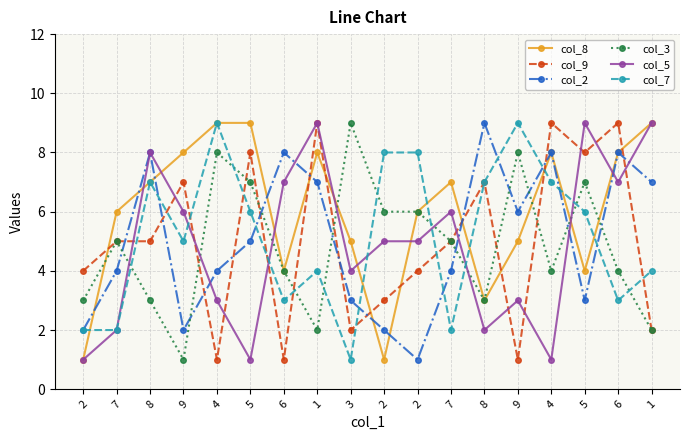

What is the spread (max minus min) of values at 5?

8